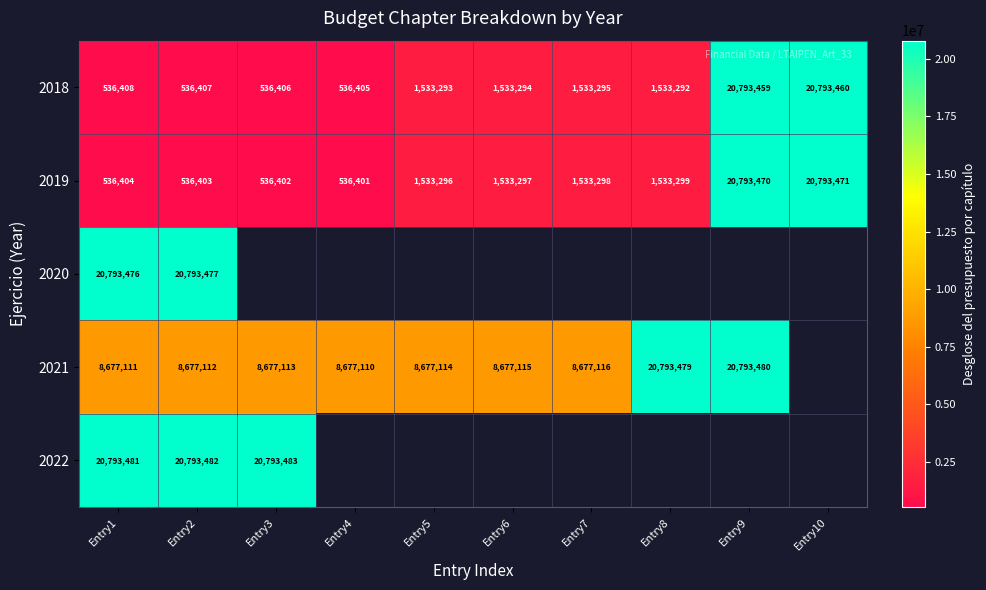

Is the value of 2019 at Entry7 greater than the value of 2021 at Entry8?

No